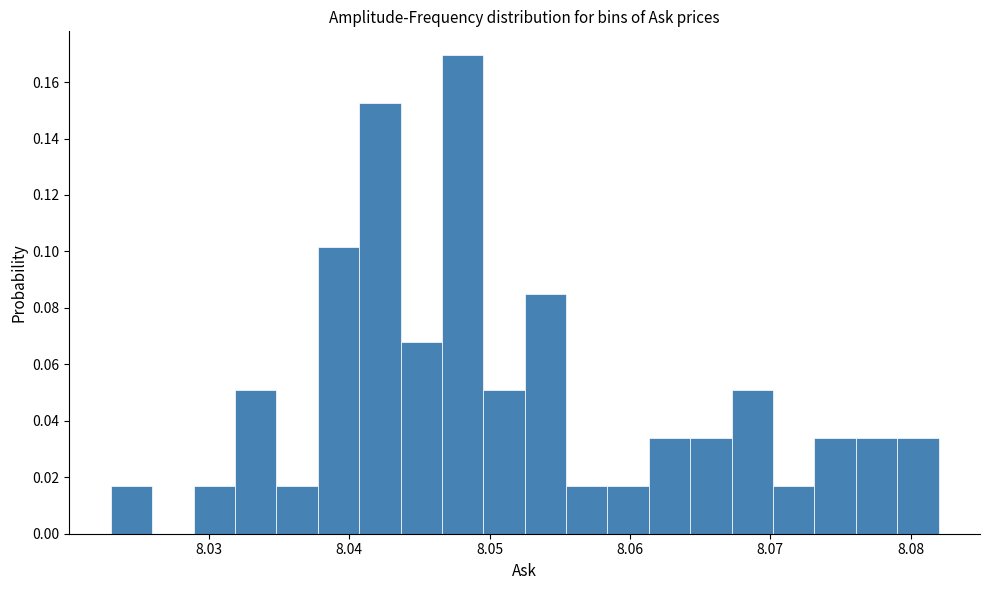

Around what value on the x-axis is the tallest bar? Give the approximate position of its centre, as read against the axis.

8.048